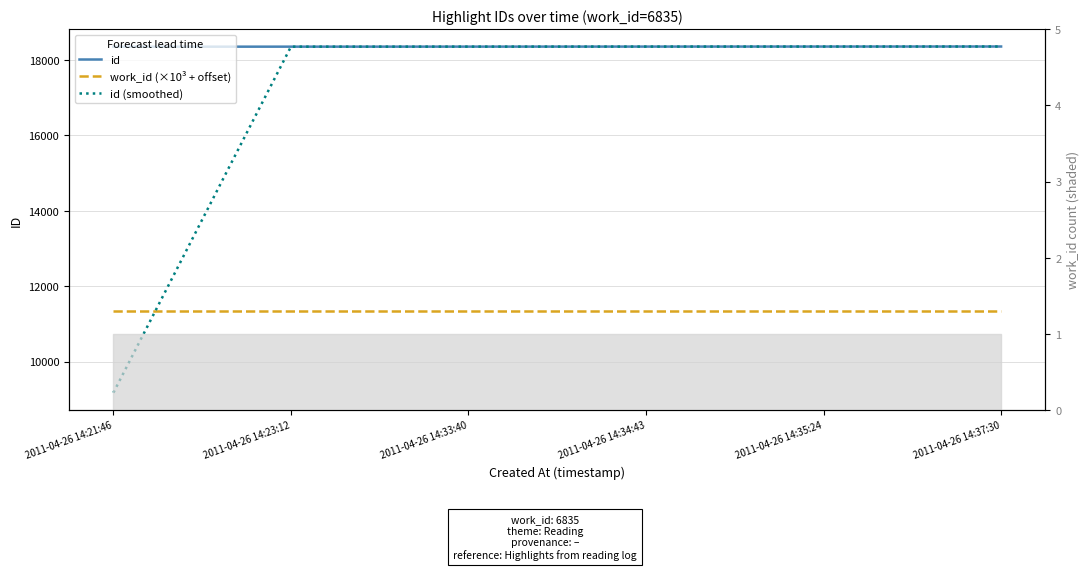

What position from the left is 2011-04-26 14:34:43?

4